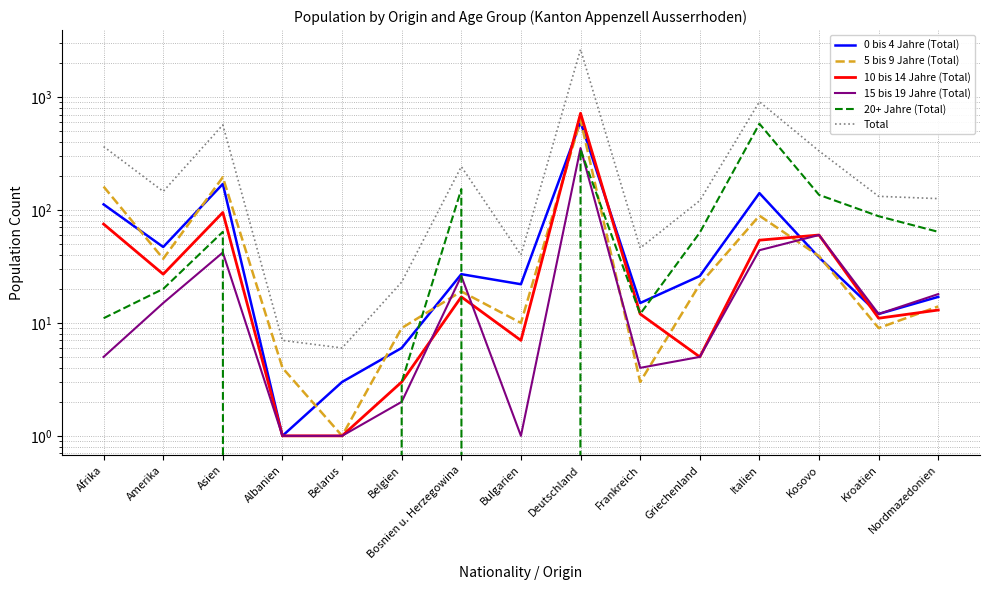

True or false: Total and 5 bis 9 Jahre (Total) cross at least once.

False